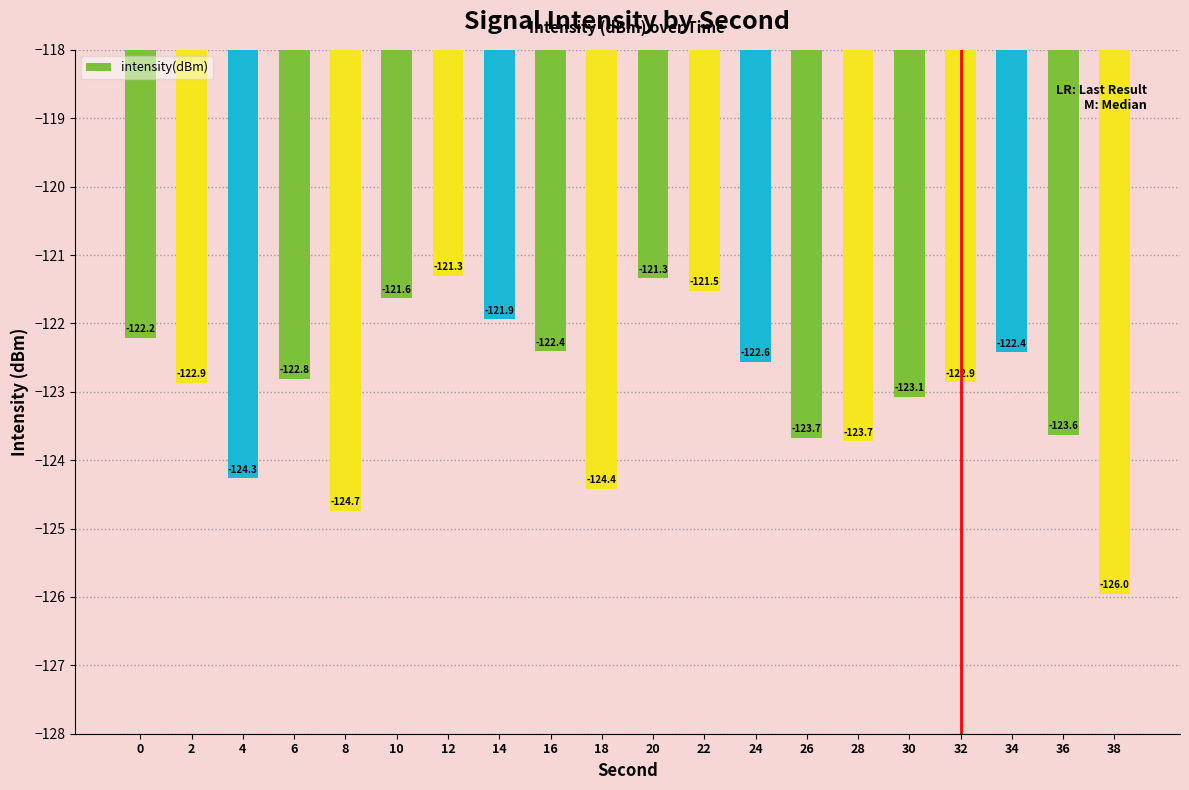

True or false: the data shows -80.8 at 6.

False